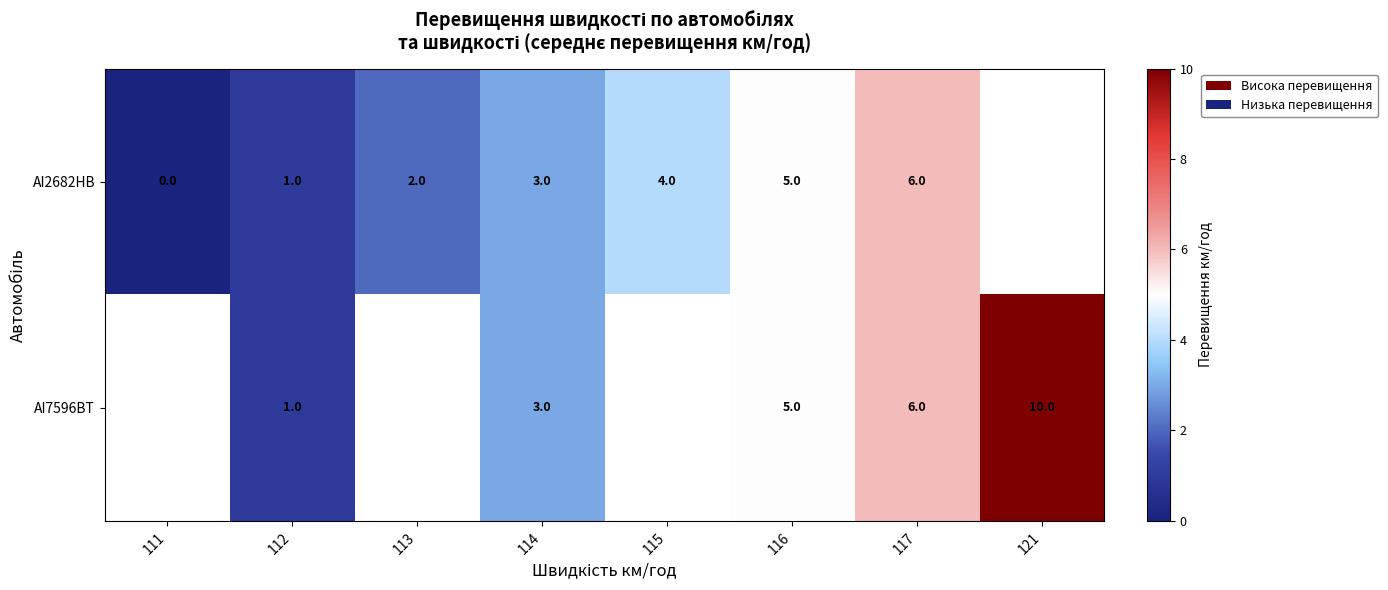

At which category does the chart reach its minimum across all series?

111